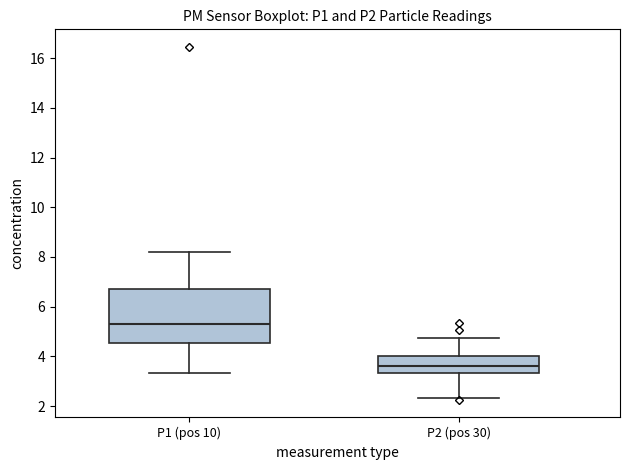

Reading left to right, read every box against the y-axis: the position of its median line, the range the box covers, and the ends of its whiskers. The values are not printed on the chart, so give them approximately, as read against the axis.

P1 (pos 10): median 5.4, box 4.6 to 6.8, whiskers 3.4 to 8.2
P2 (pos 30): median 3.6, box 3.4 to 4.0, whiskers 2.4 to 4.8